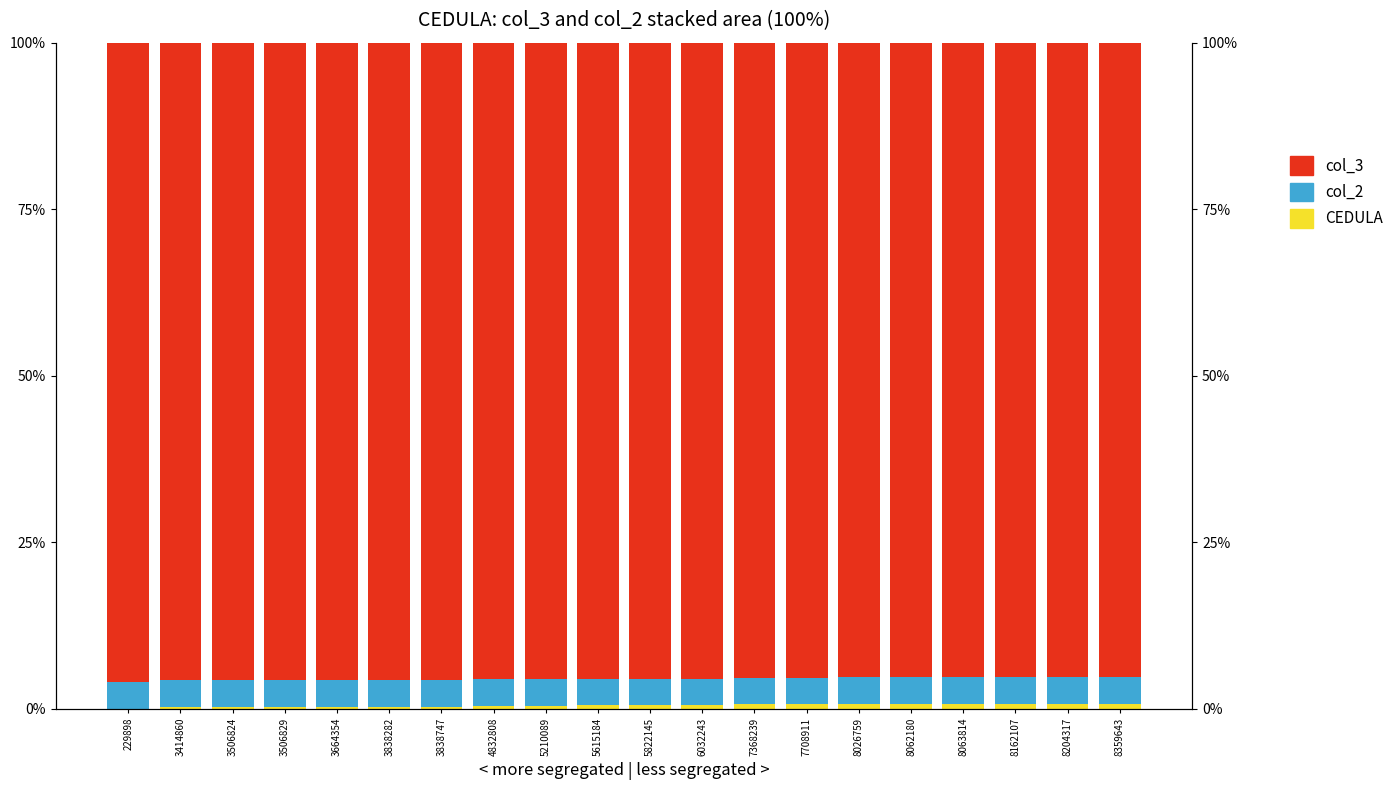

What is the value of the col_3 bar at the 4th from the left?

95.7